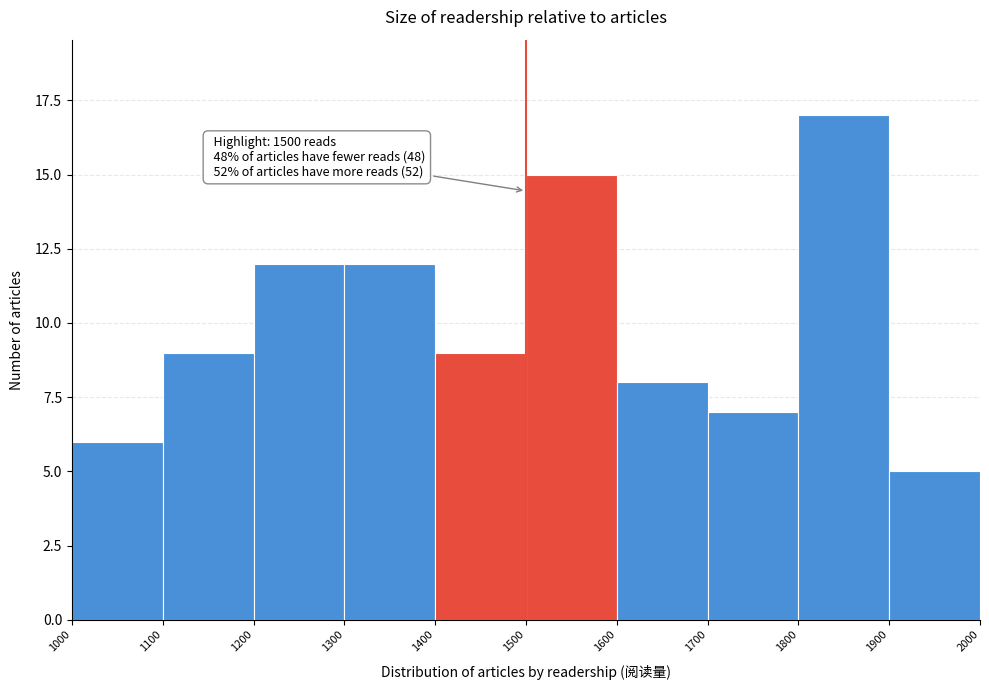

Over which range of the x-axis is the bar tallest?

1800 to 1900